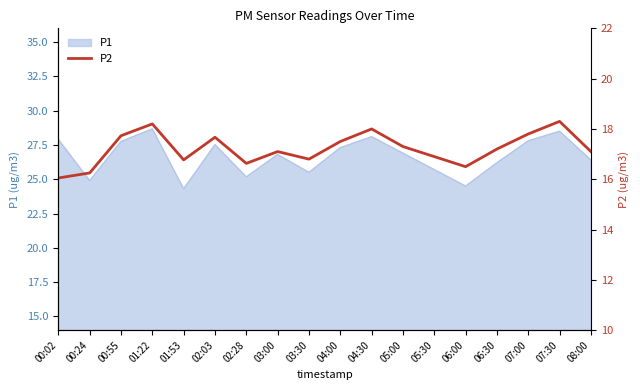

The value at 08:00 is 17.1. True or false?

True